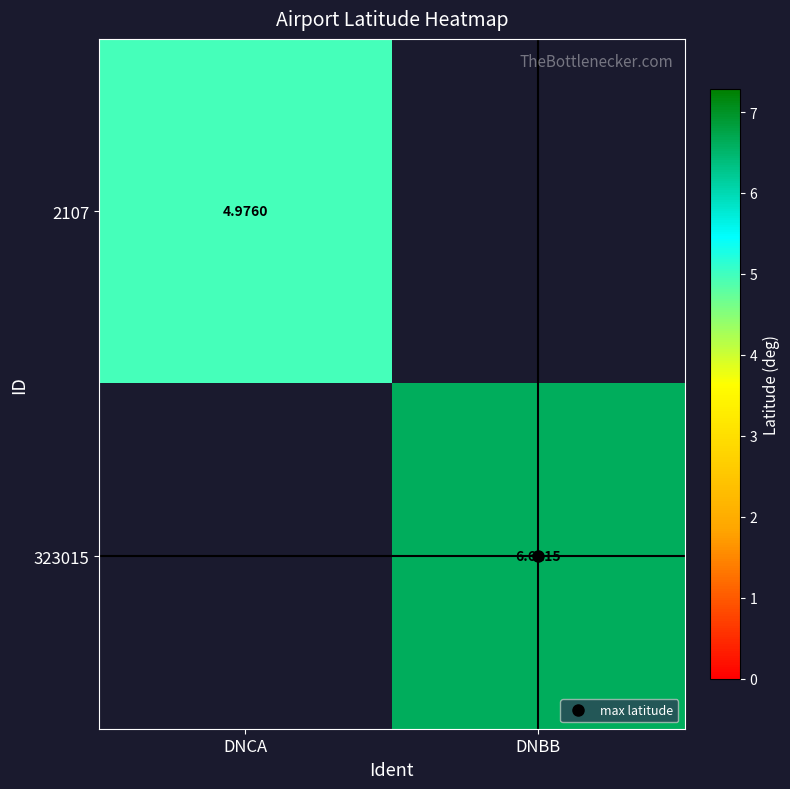

Count the number of data series in this chart.

2